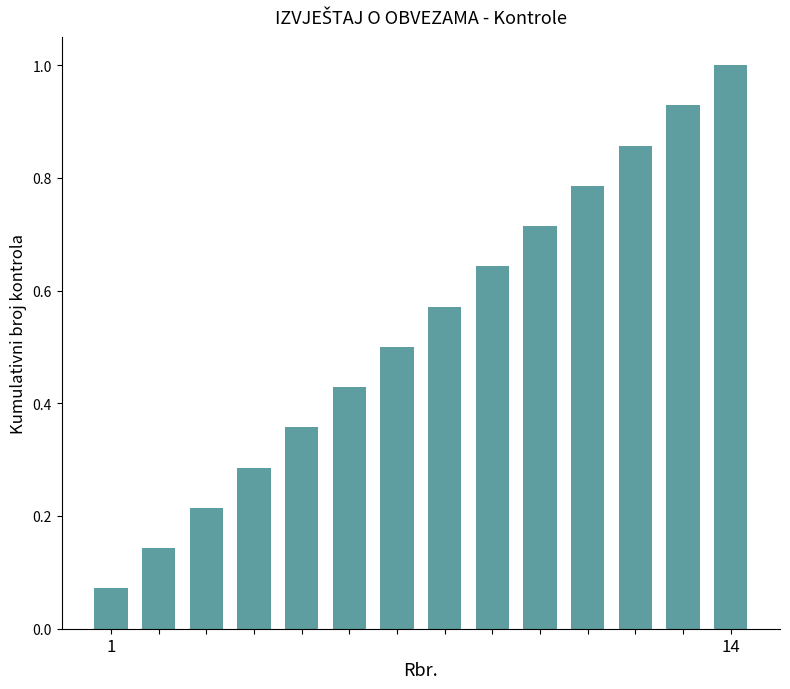

How many distinct data groups are displayed?

1